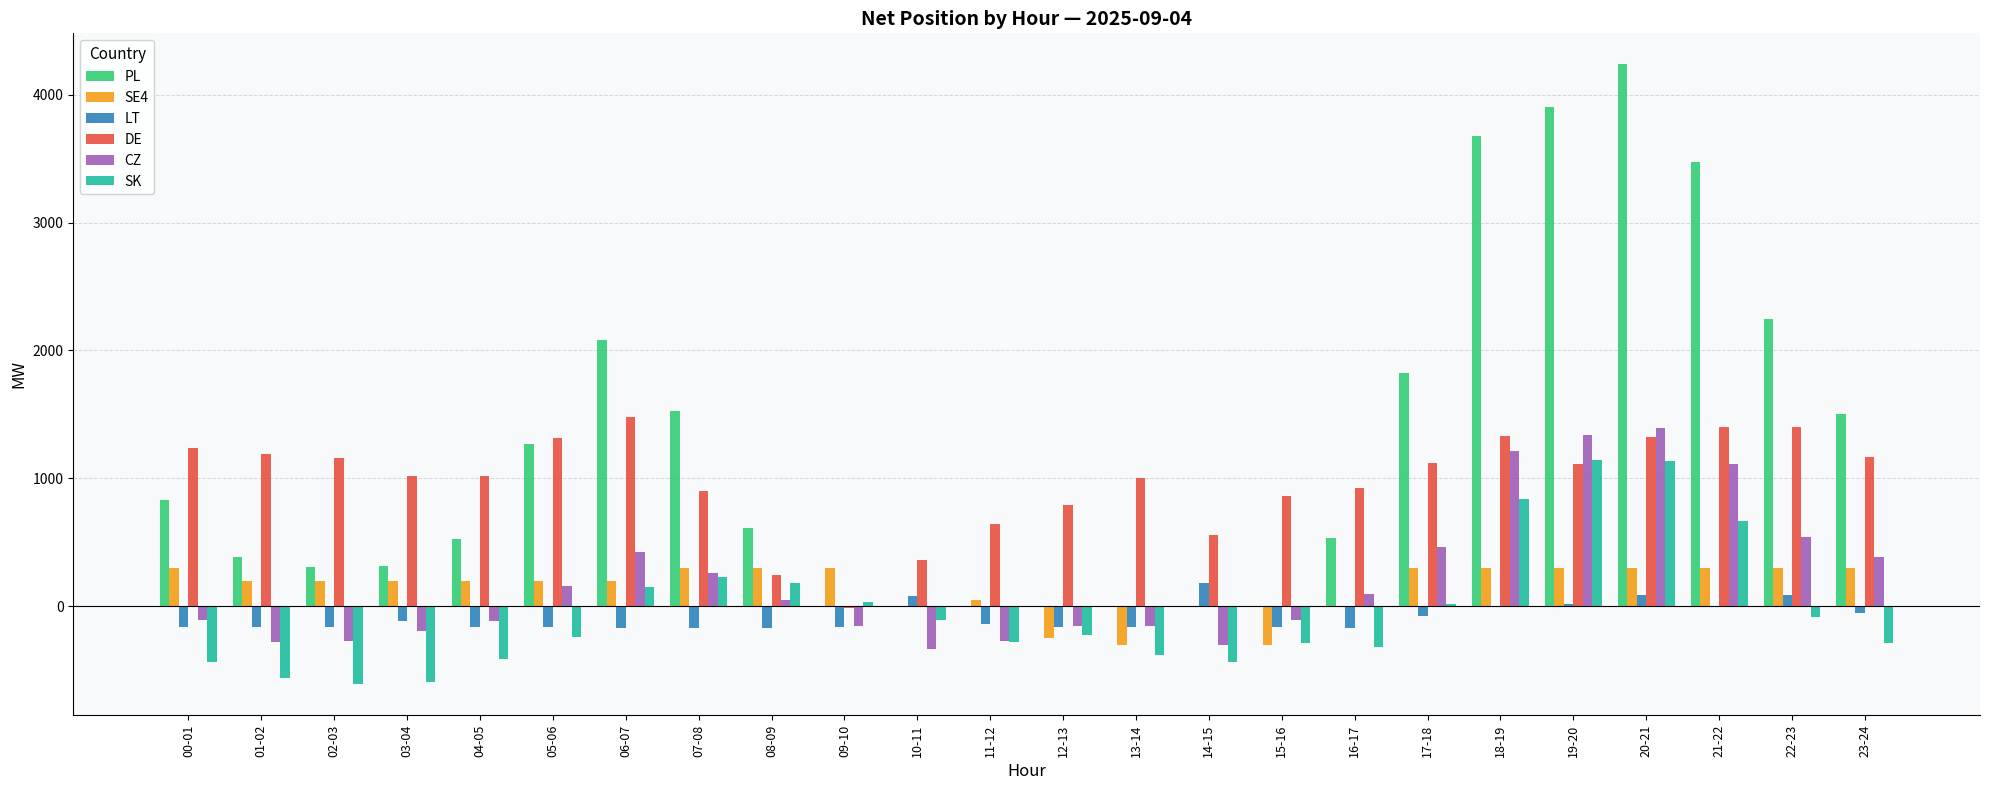

At which label does CZ first exceed 48?

05-06